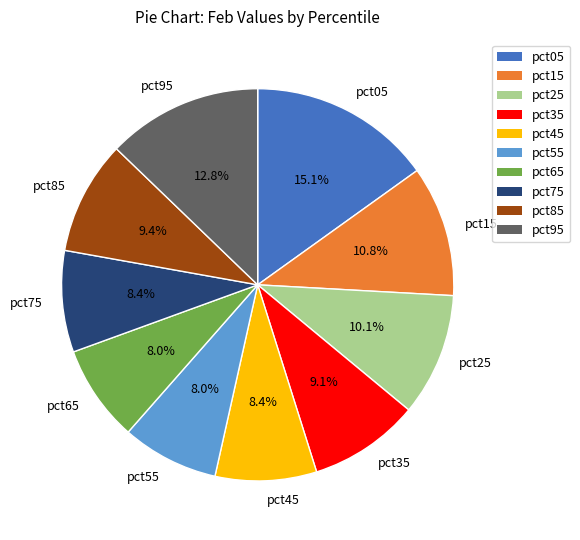

Is there a majority slice in this chart?

No